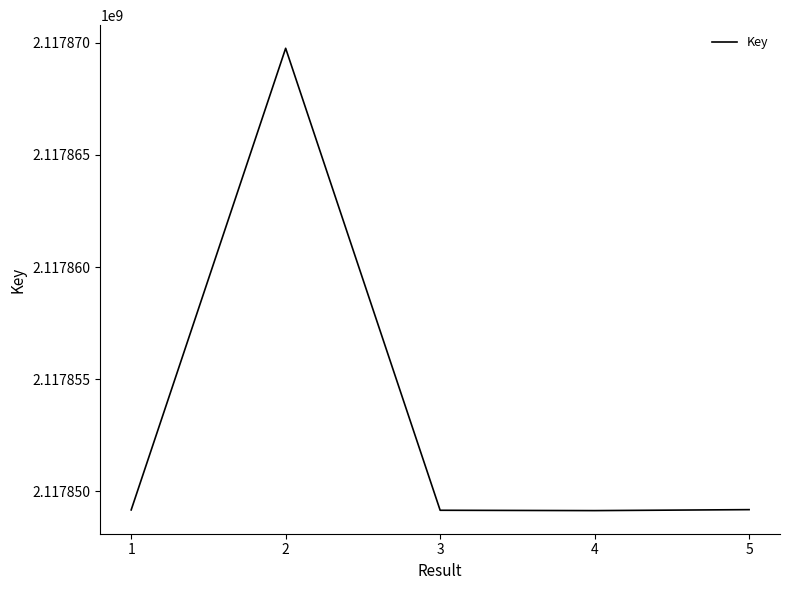

True or false: the data shows 3325080810 at 4.

False